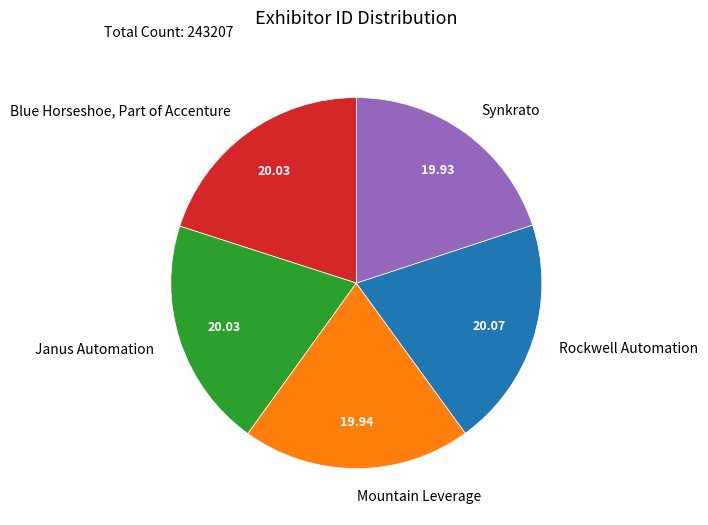

Does any single category account for the majority?

No